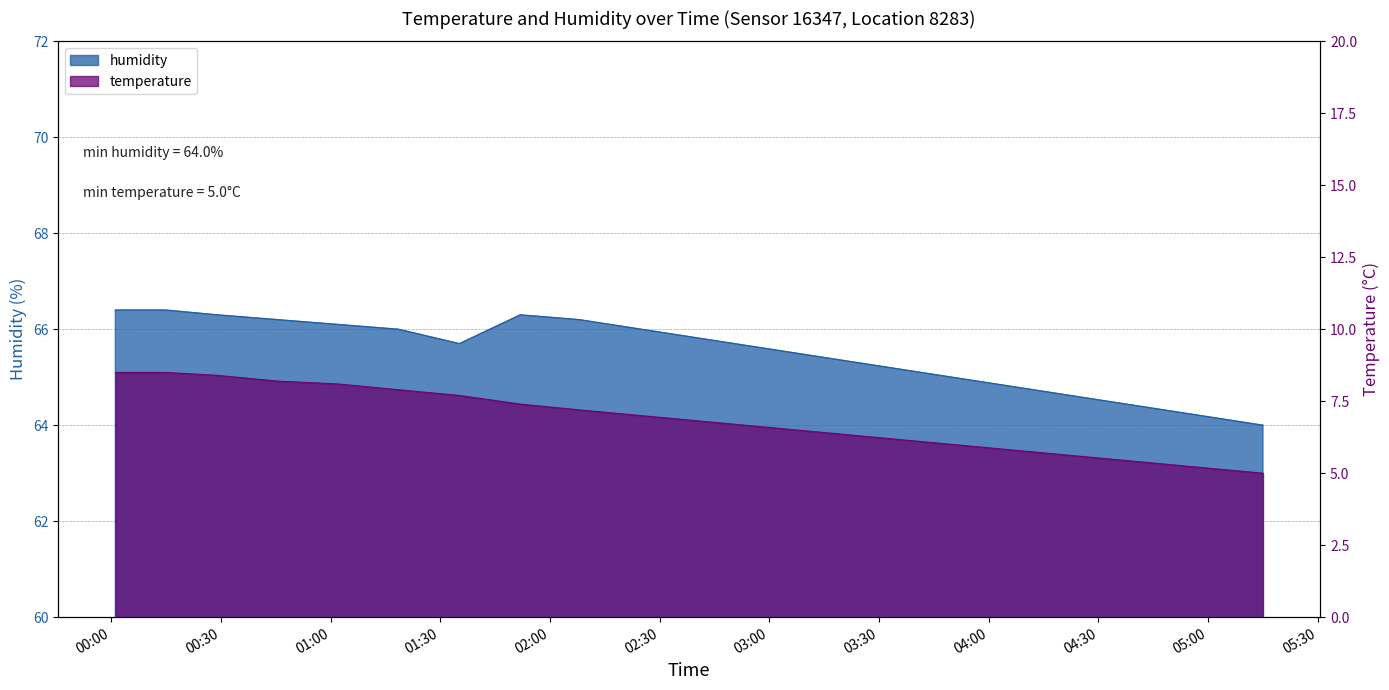

What are all the series names shown in the legend?

temperature, humidity